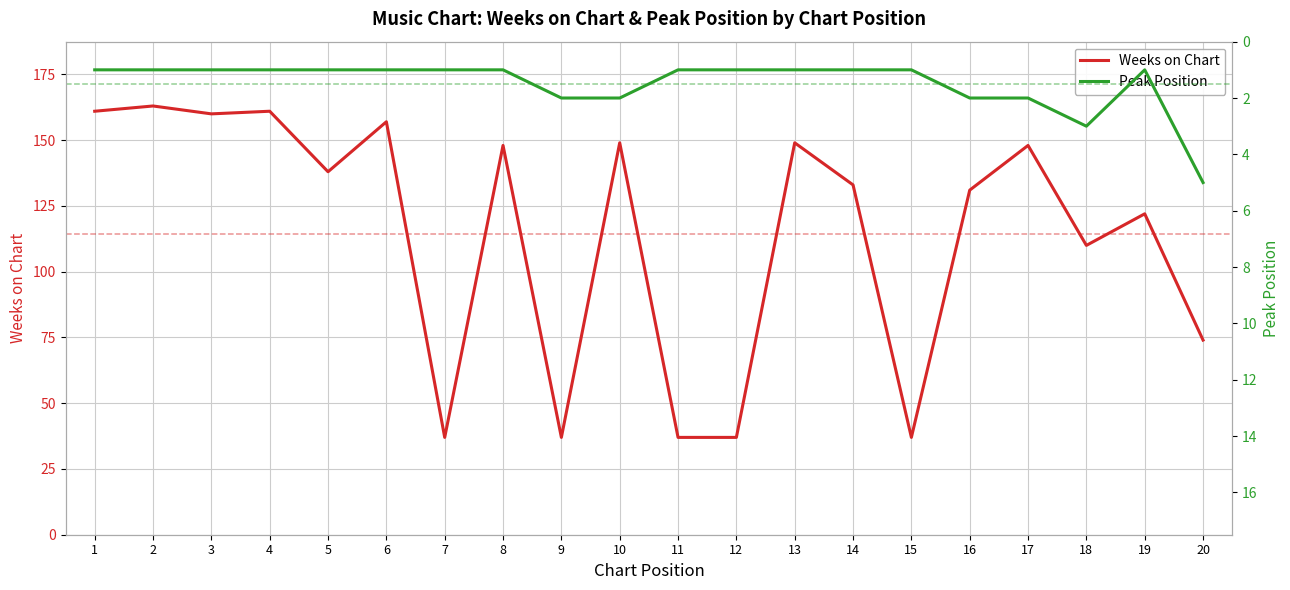

How many lines are shown in the chart?

2